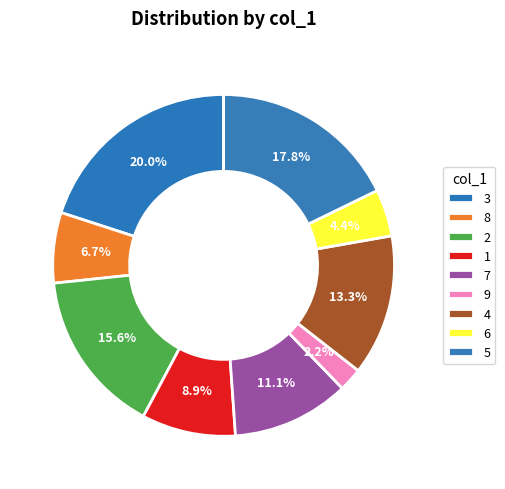

How many segments does this pie chart have?

9